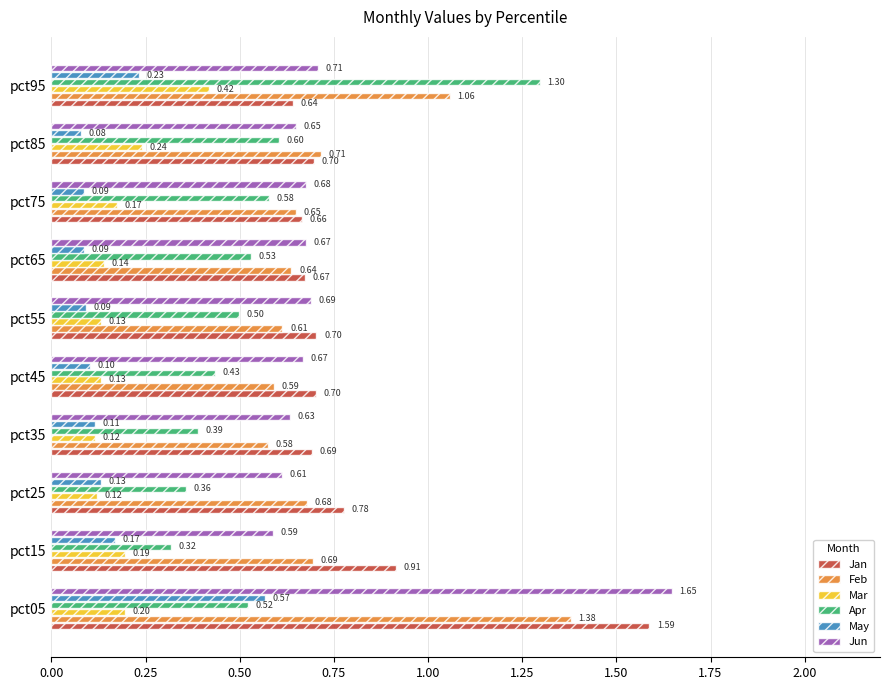

Which series has the largest total across all categories?

Jan